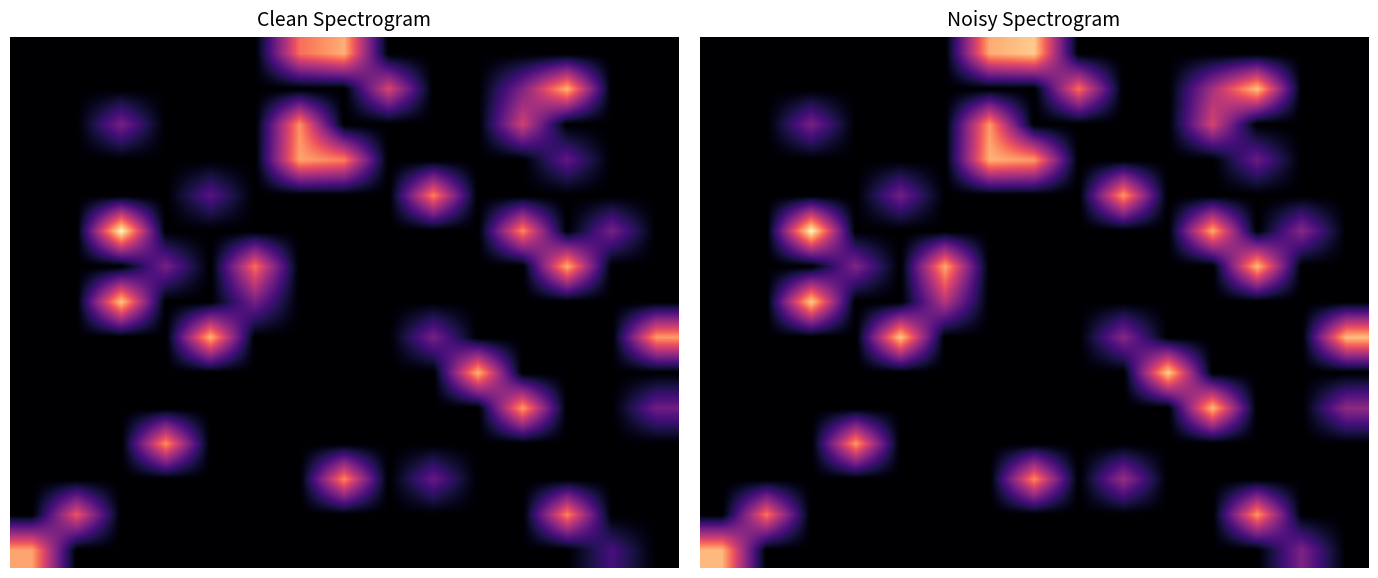

What is the maximum value shown in the chart?

1.0